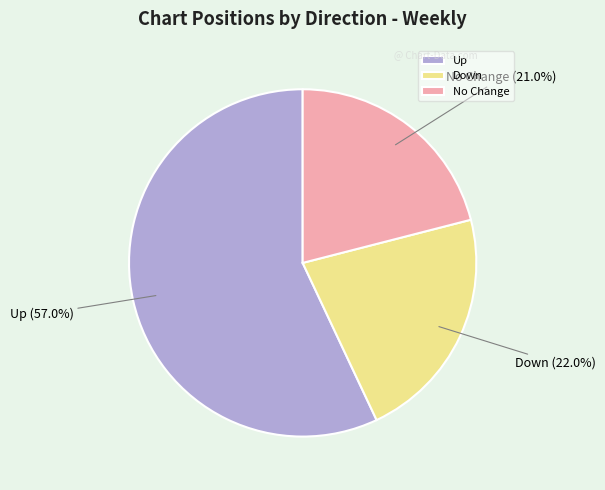

What is the ratio of the value at Down to the value at No Change?

1.0